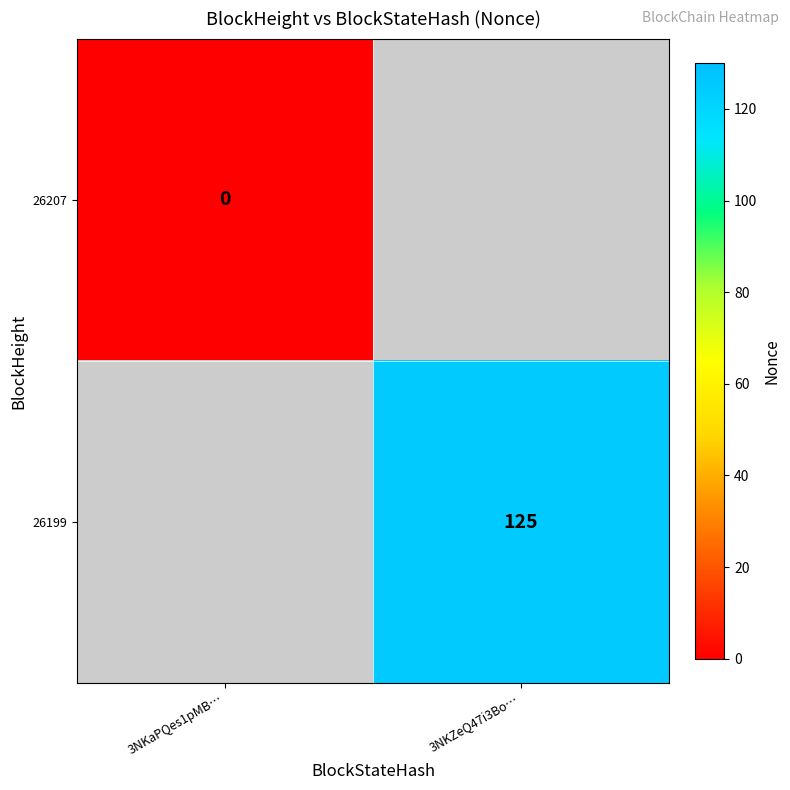

True or false: 26199 has a value of 125 at 3NKZeQ47i3Bo….

True